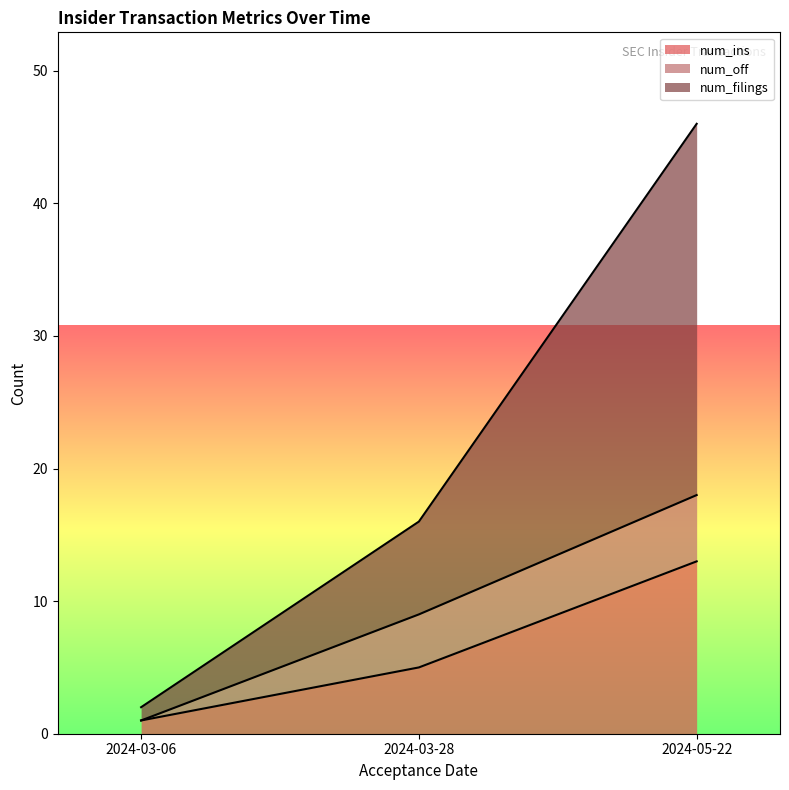

At which category is the sum across all series the highest?

2024-05-22